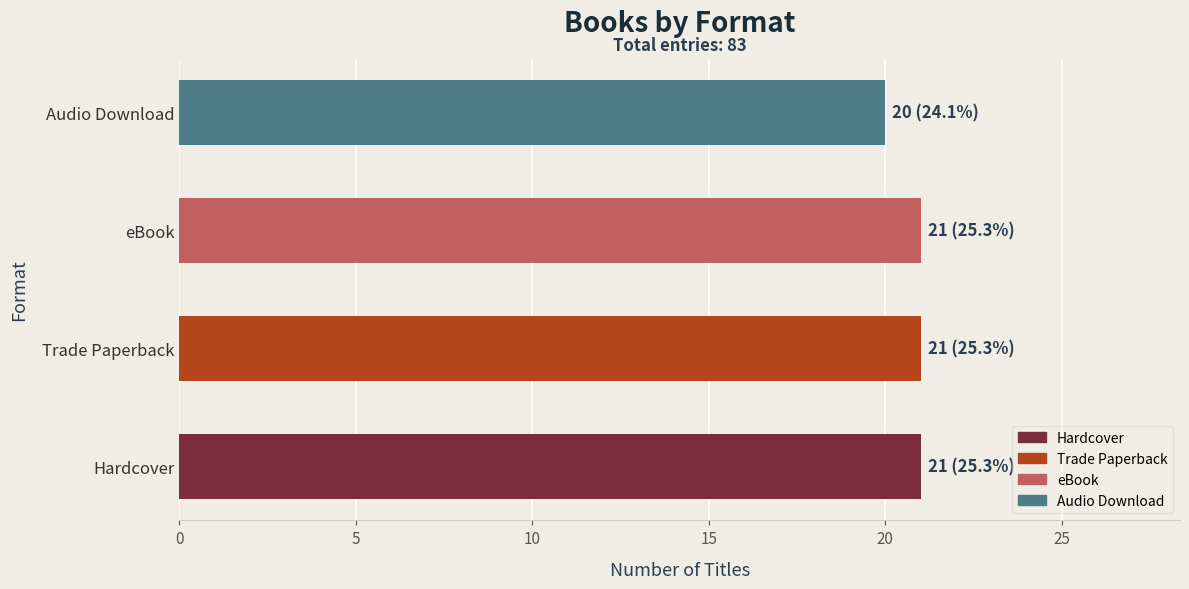

Between eBook and Audio Download, which is larger?

eBook